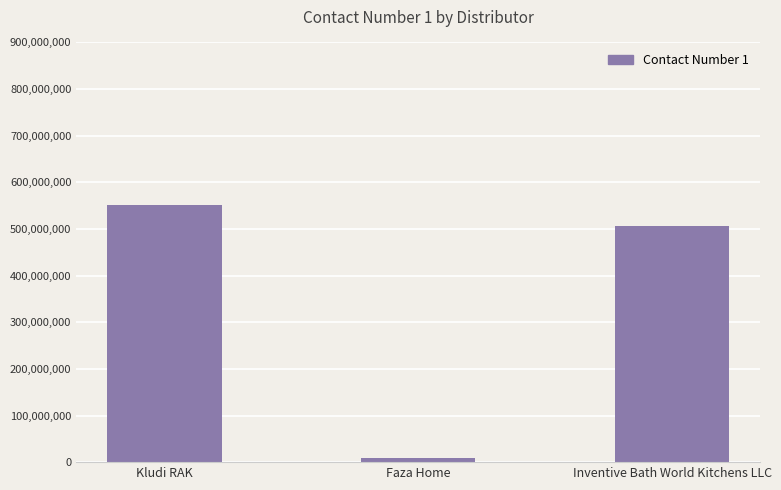

Are the bars grouped side by side (vs. stacked)?

No